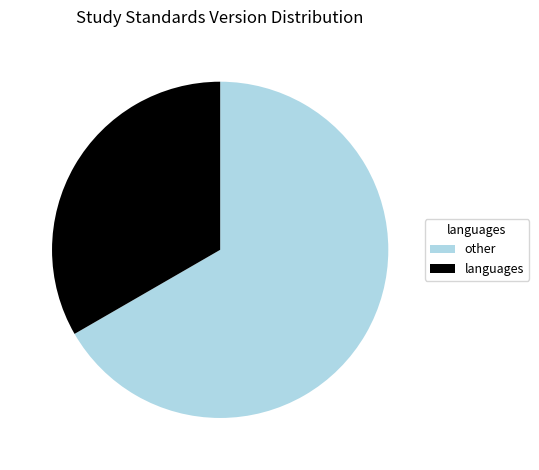

True or false: languages accounts for 33% of the total.

True